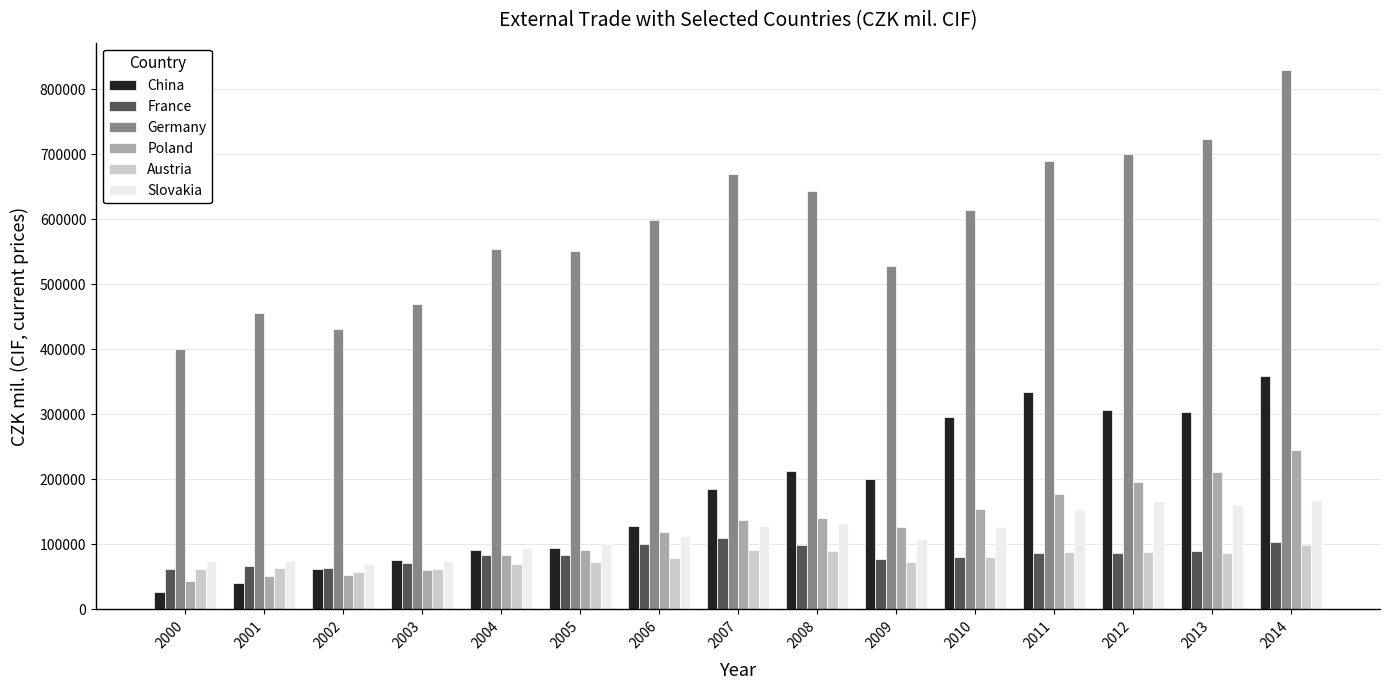

What value does the Austria series have at 2006?

78526